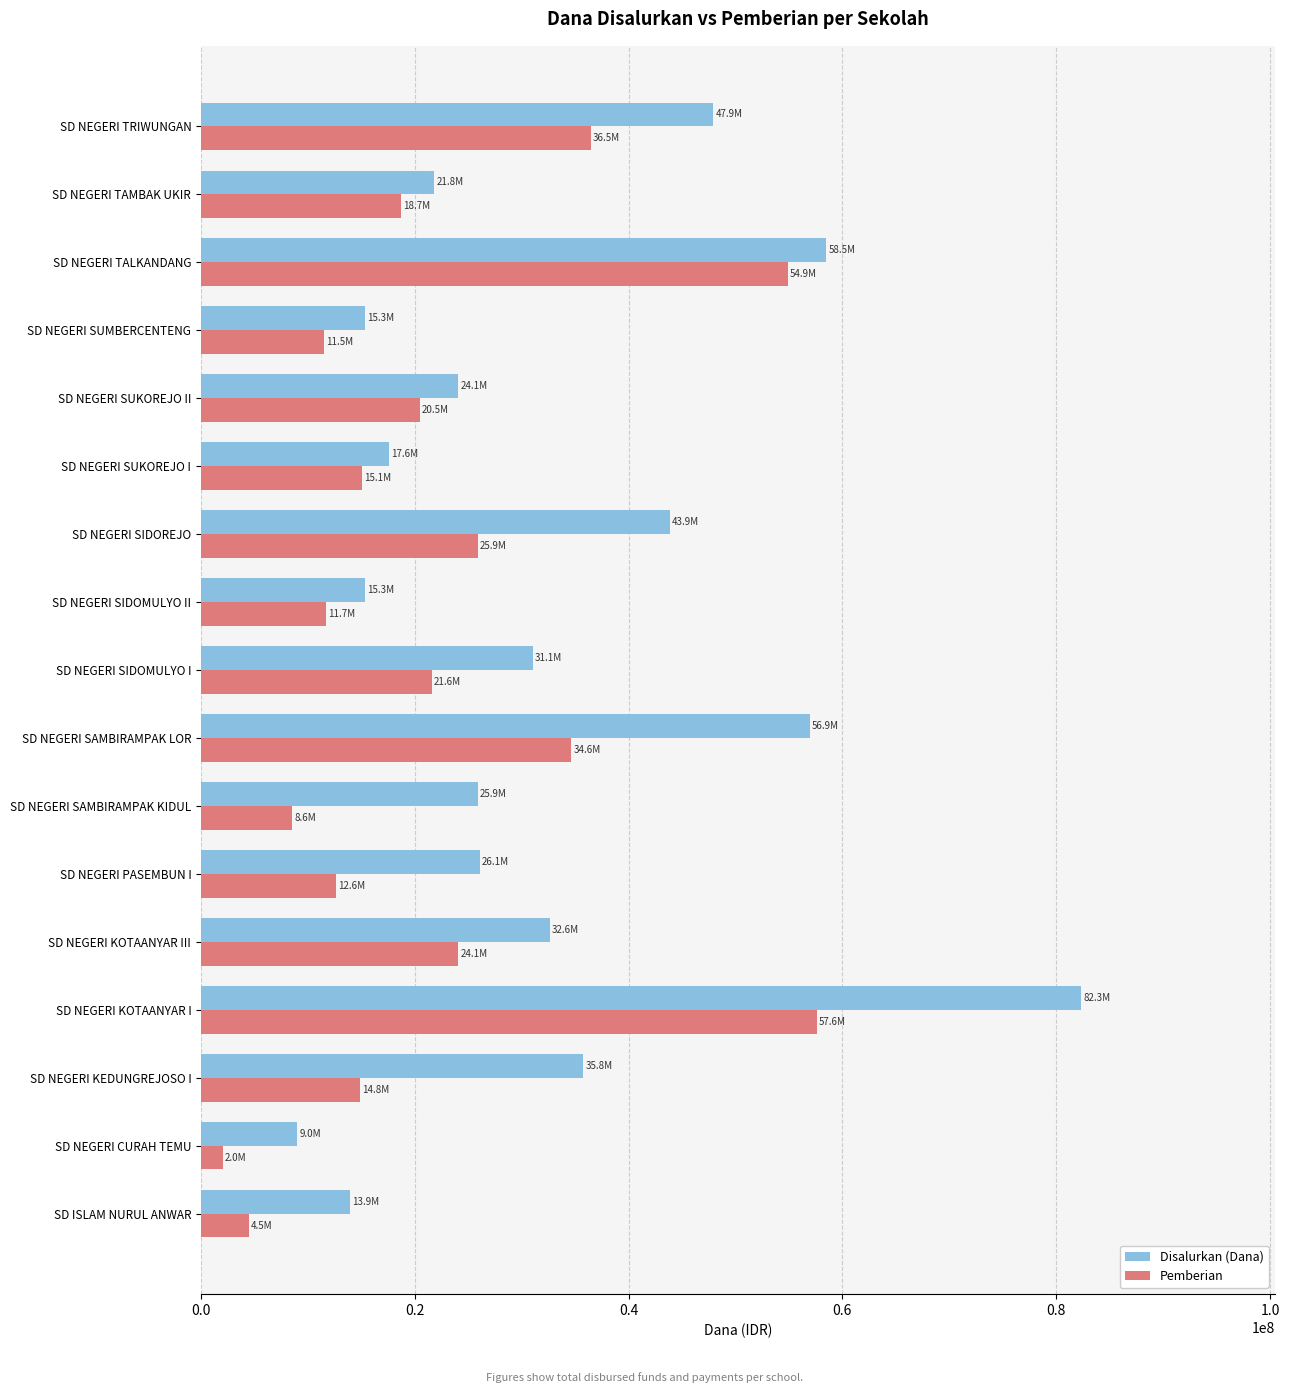

Which series has the widest spread of values?

Disalurkan (Dana)